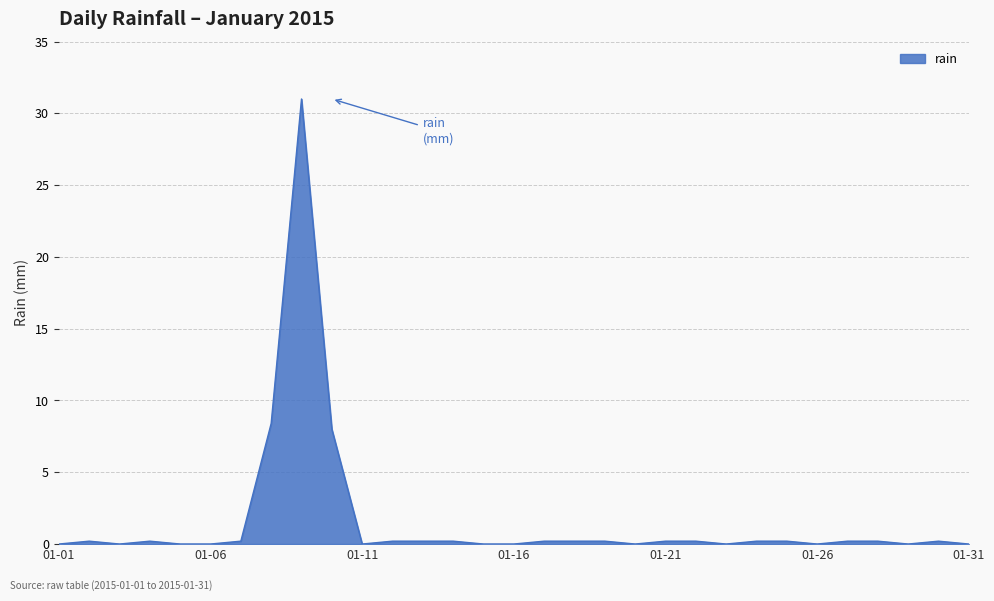

What is the maximum value shown in the chart?

31.0